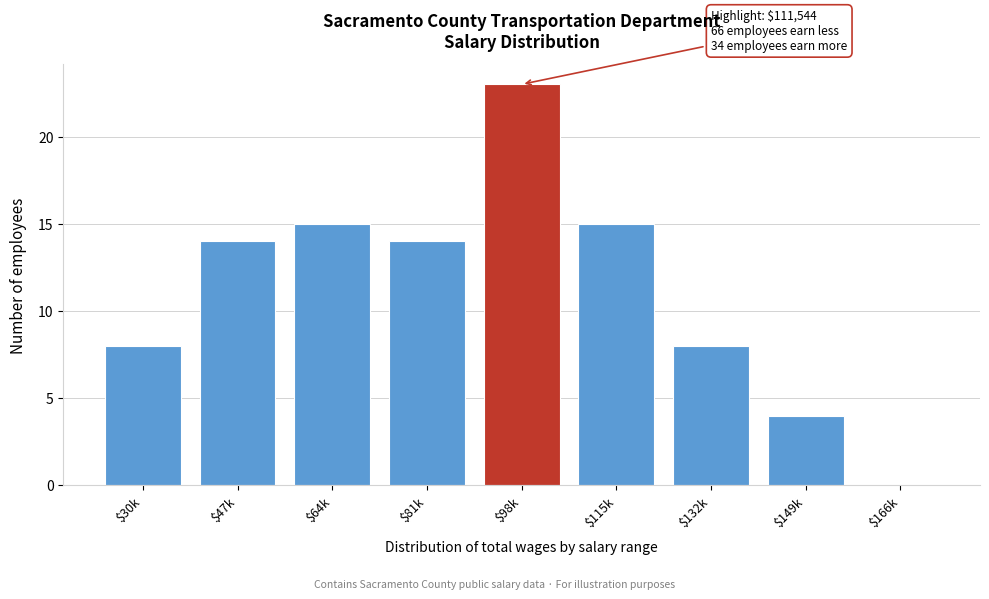

What is the greatest value displayed?

23